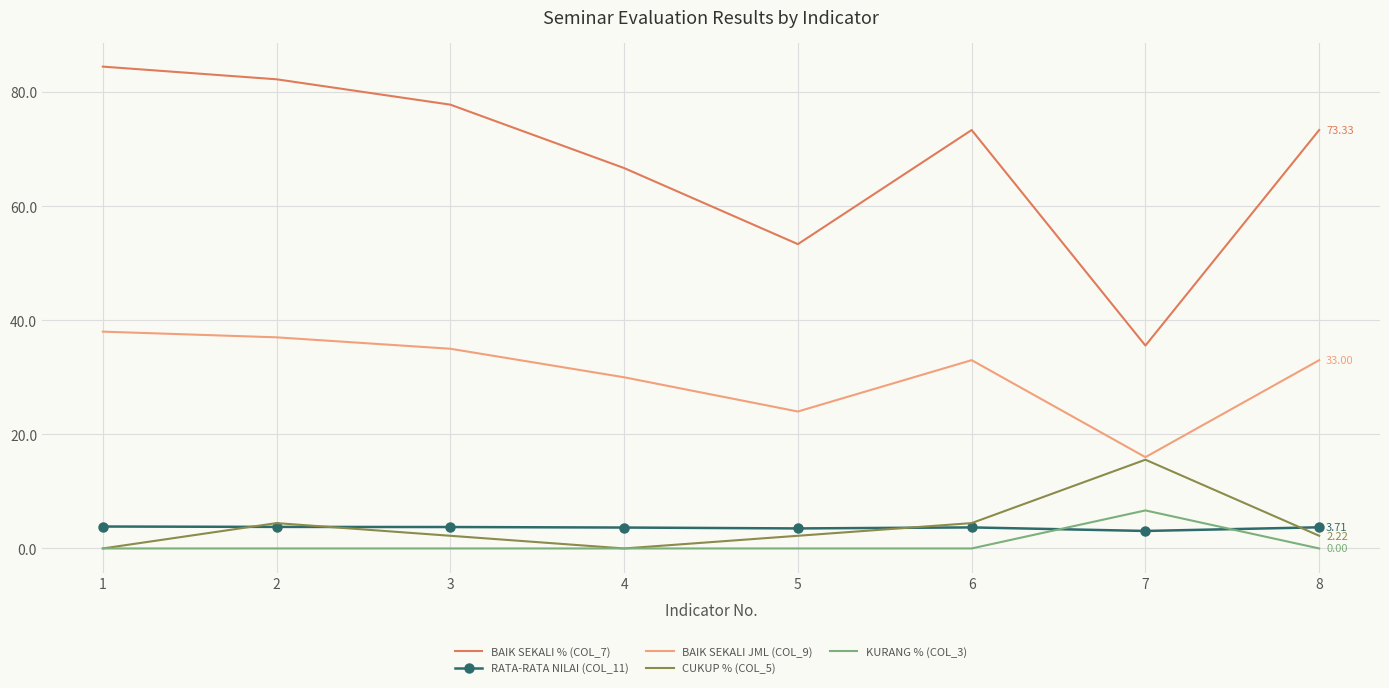

What is the spread (max minus min) of values at 3?

77.8